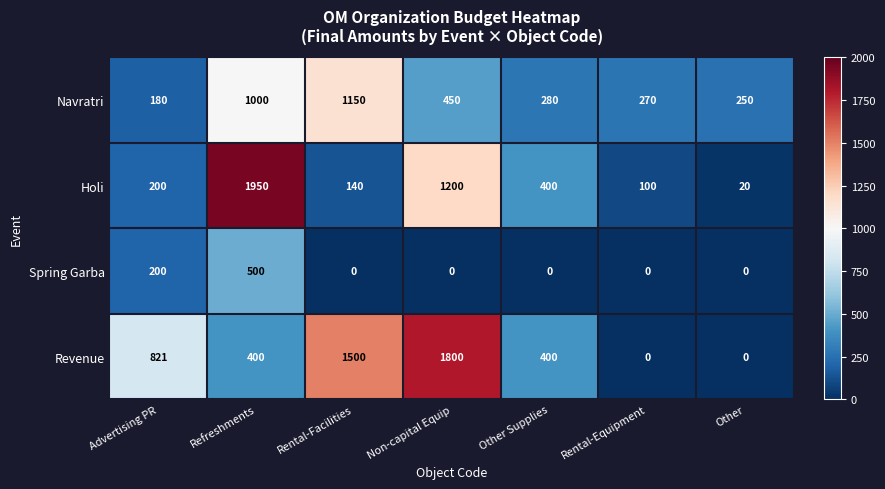

Reading left to right, transcribe all the data shown in this chart.

Navratri: Advertising PR=180	Refreshments=1000	Rental-Facilities=1150	Non-capital Equip=450	Other Supplies=280	Rental-Equipment=270	Other=250
Holi: Advertising PR=200	Refreshments=1950	Rental-Facilities=140	Non-capital Equip=1200	Other Supplies=400	Rental-Equipment=100	Other=20
Spring Garba: Advertising PR=200	Refreshments=500	Rental-Facilities=0	Non-capital Equip=0	Other Supplies=0	Rental-Equipment=0	Other=0
Revenue: Advertising PR=821	Refreshments=400	Rental-Facilities=1500	Non-capital Equip=1800	Other Supplies=400	Rental-Equipment=0	Other=0